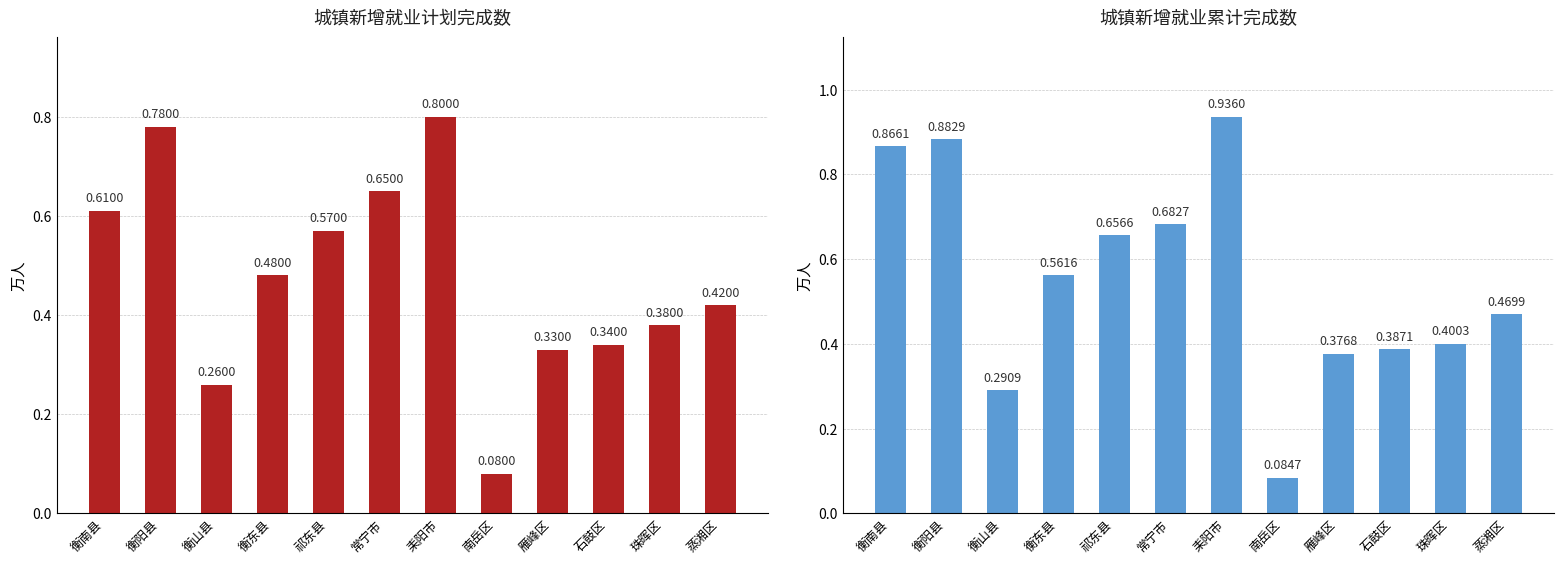

Between 南岳区 and 雁峰区, which series saw the biggest shift?

城镇新增就业累计完成数